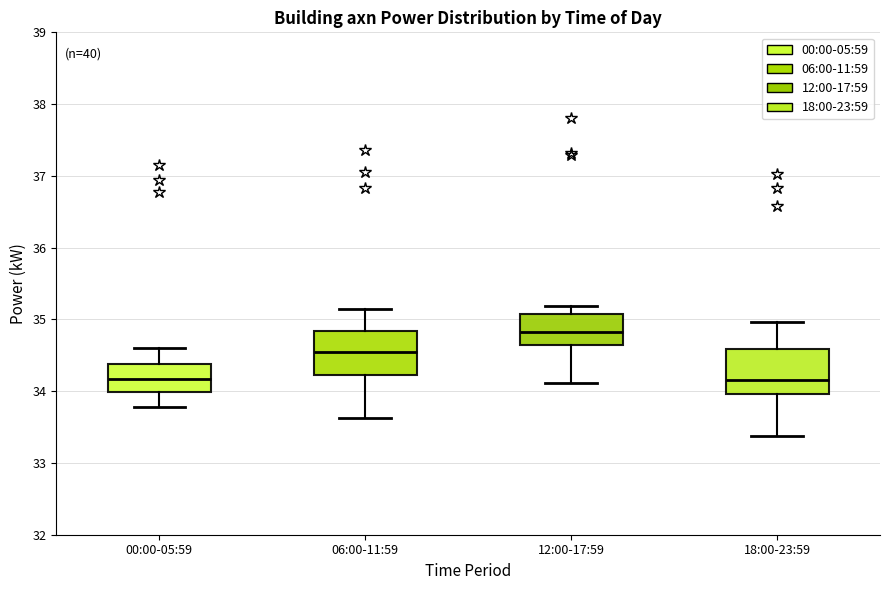

Where does the upper whisker of the box for 06:00-11:59 end on the y-axis? The values are not printed on the chart, so give them approximately, as read against the axis.

35.2